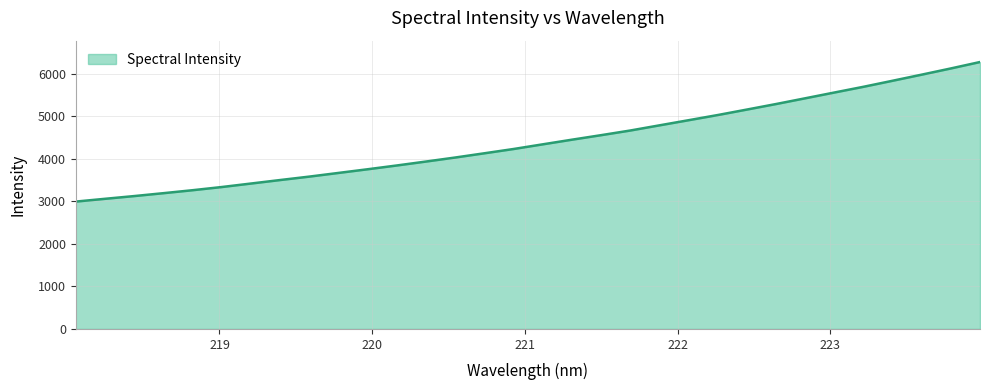

What is the minimum value shown in the chart?

2991.7